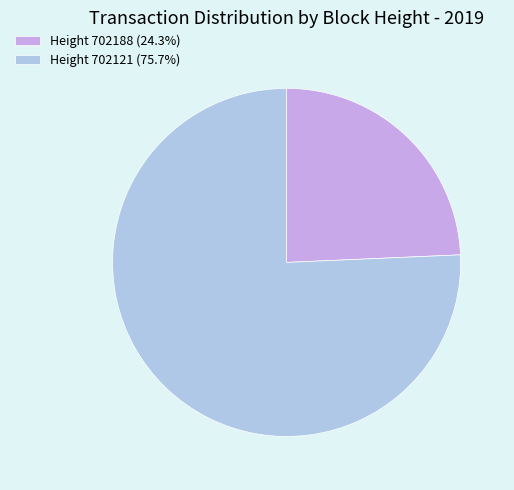

Does Height 702188 (24.3%) represent more than half of the total?

No